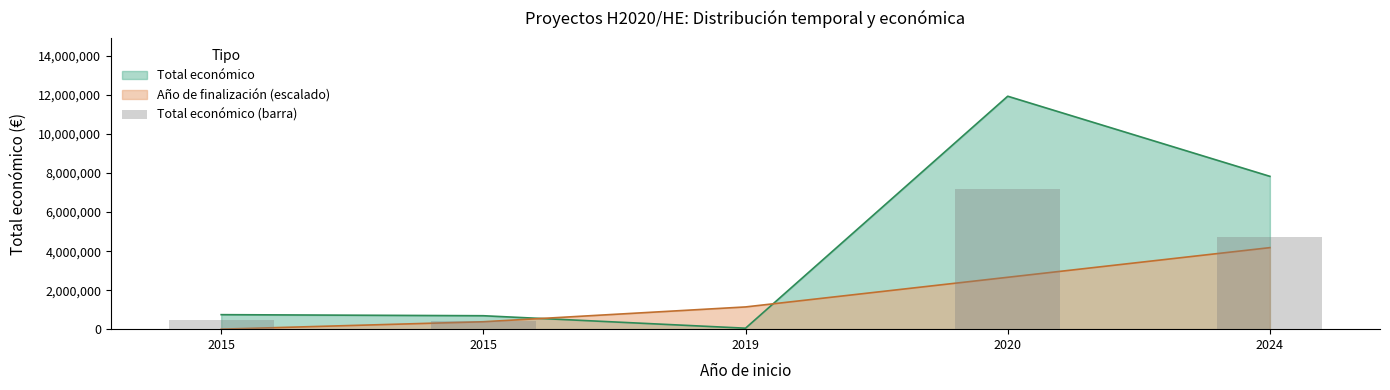

Reading left to right, extract all data points from this chart.

446138.4	413100.0	30000.0	7165573.8	4701096.6